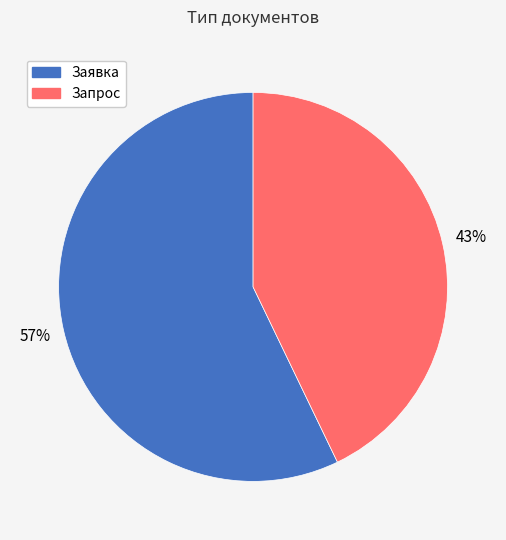

What is the largest slice in the pie chart?

Заявка